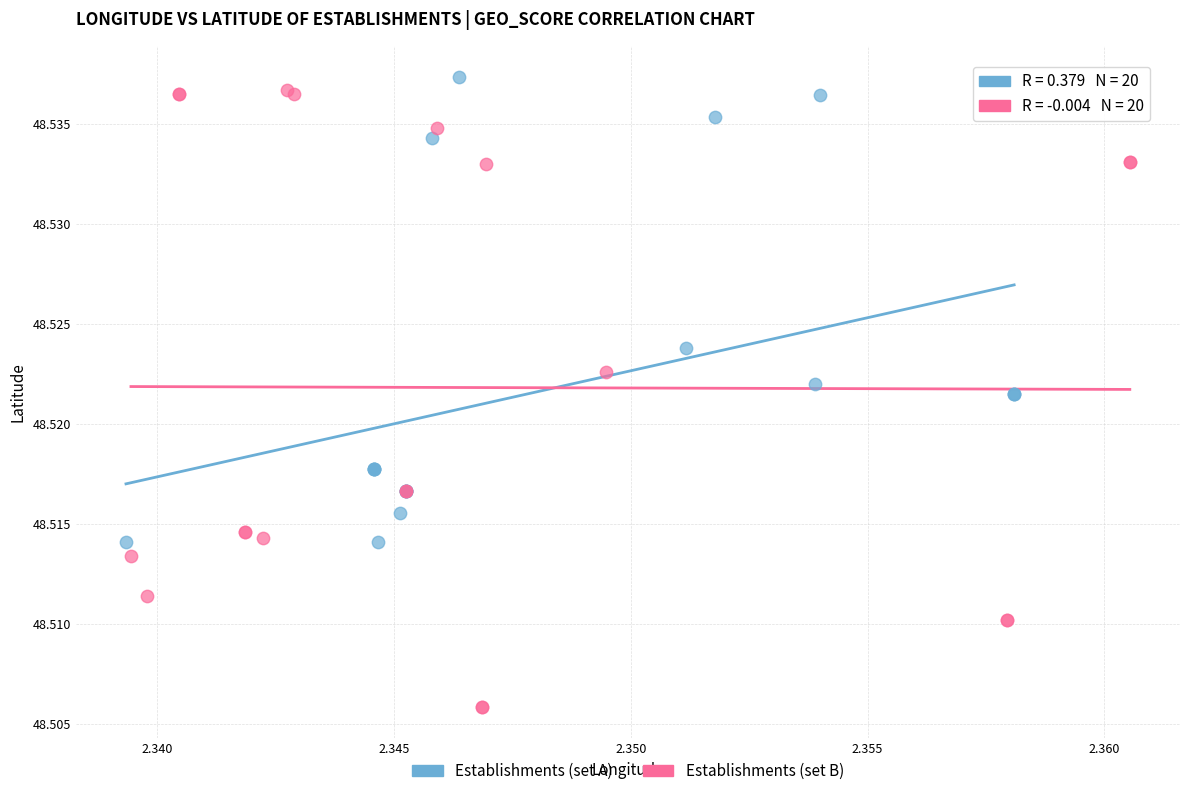

What are all the series names shown in the legend?

Establishments (set A), Establishments (set B)